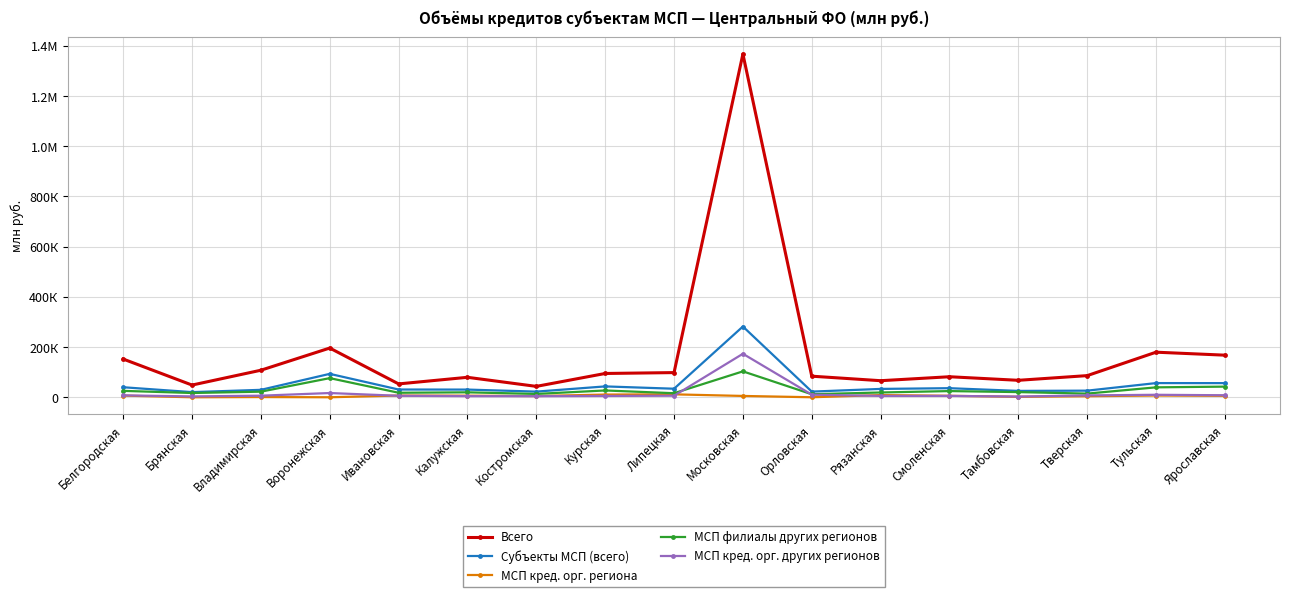

After their last crossing, which series has the higher values: МСП кред. орг. других регионов or МСП кред. орг. региона?

МСП кред. орг. других регионов